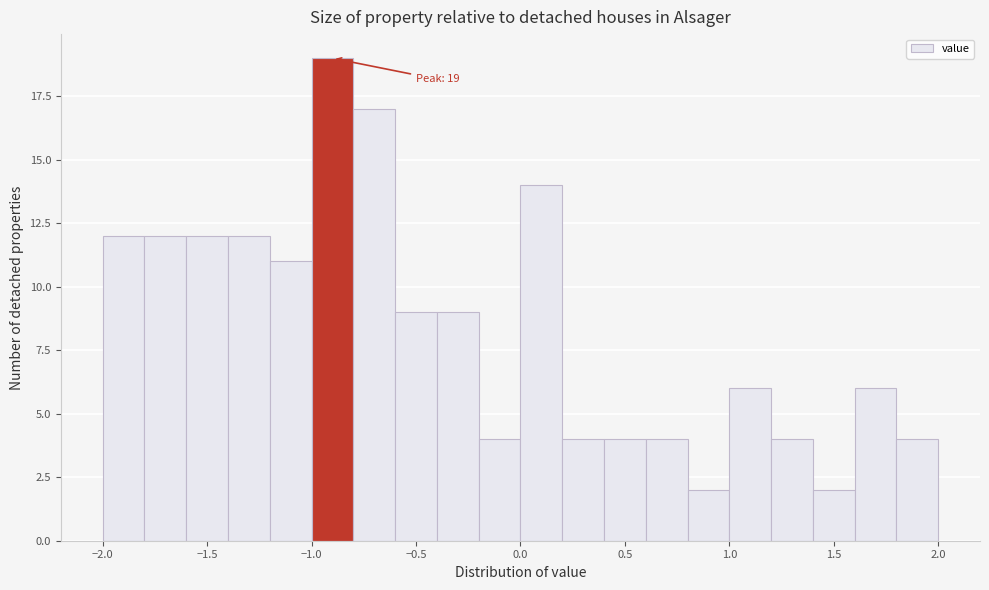

Over which range of the x-axis is the bar tallest?

-1.0 to -0.8